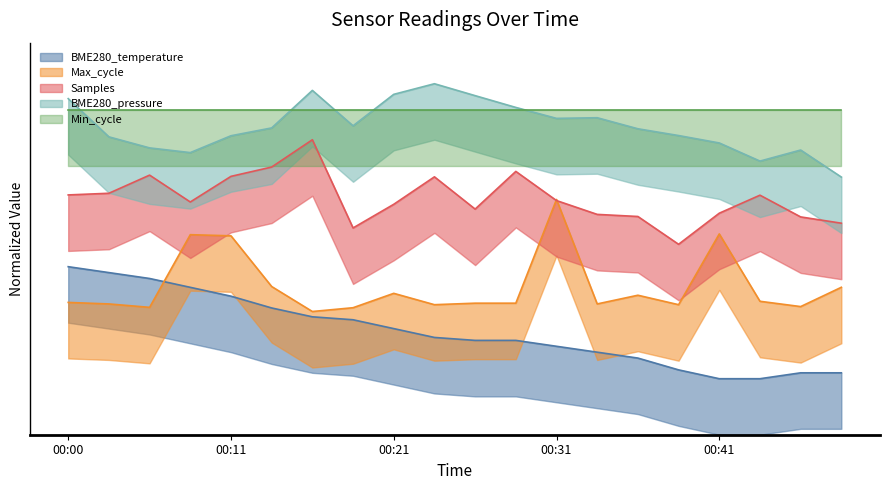

Which category has the highest value in the BME280_temperature series?

00:00